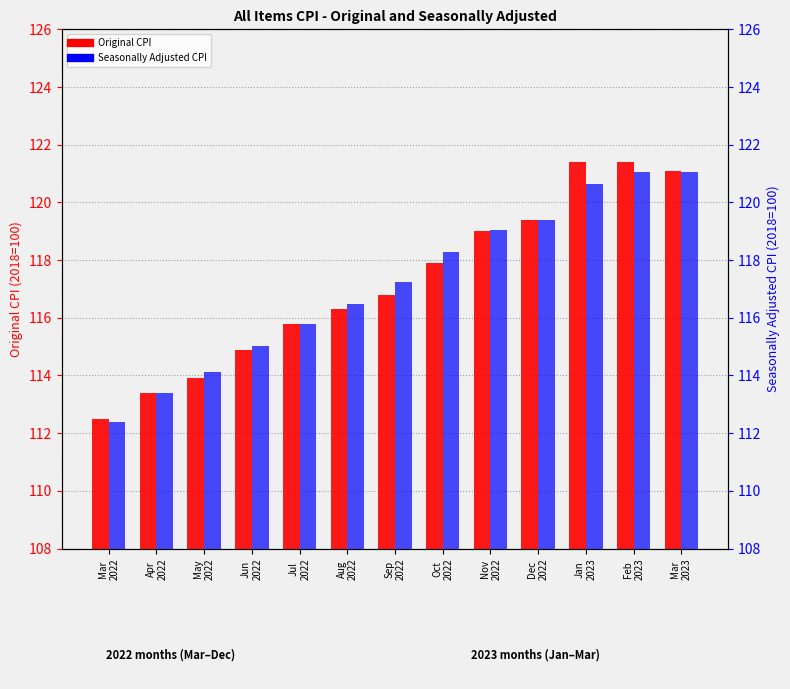

What is the smallest value displayed?

112.4